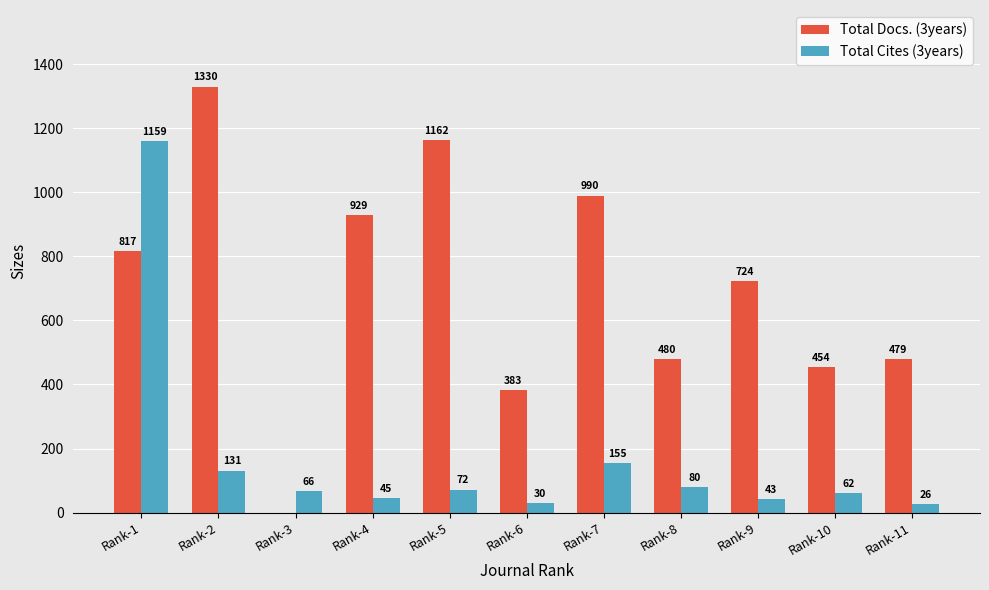

At which label does Total Cites (3years) first exceed 66?

Rank-1